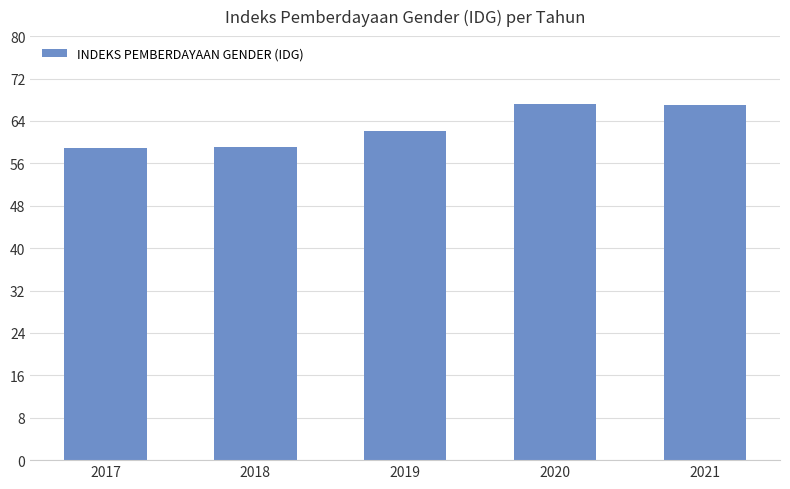

What is the maximum value shown in the chart?

67.3